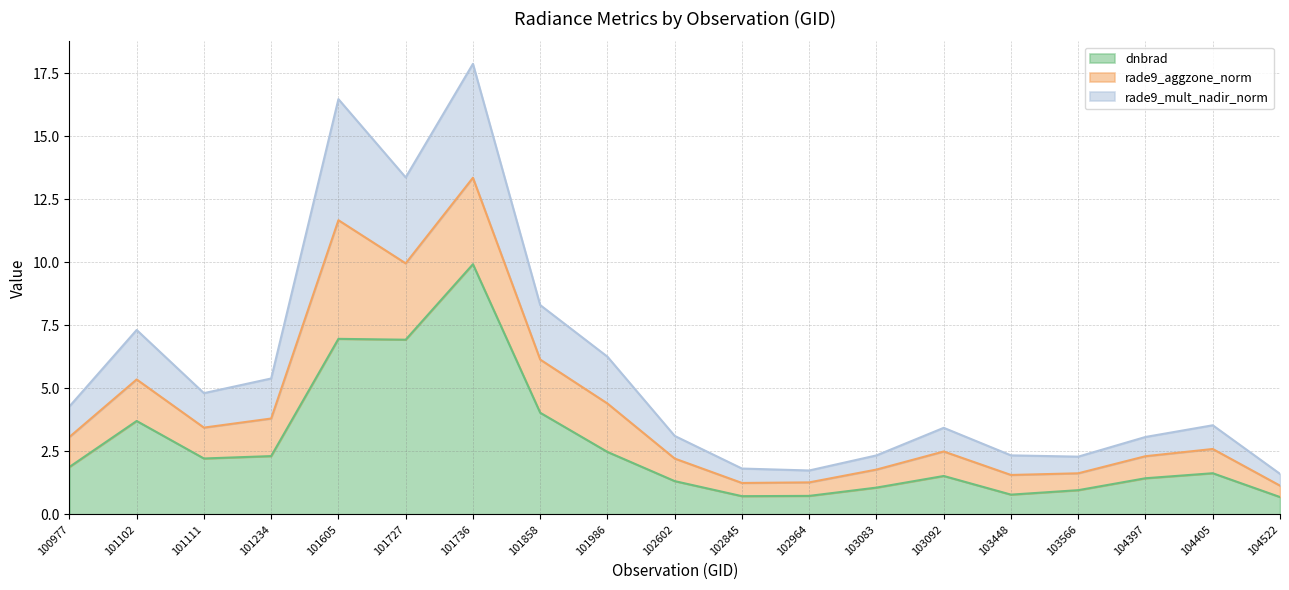

At which category is the sum across all series the highest?

101736